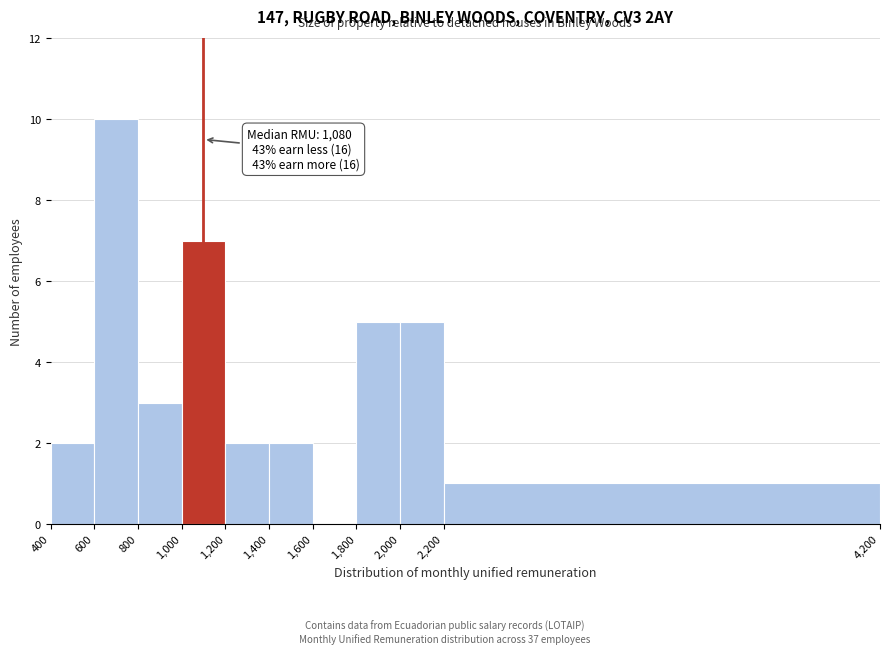

Over which range of the x-axis is the bar tallest?

600 to 800